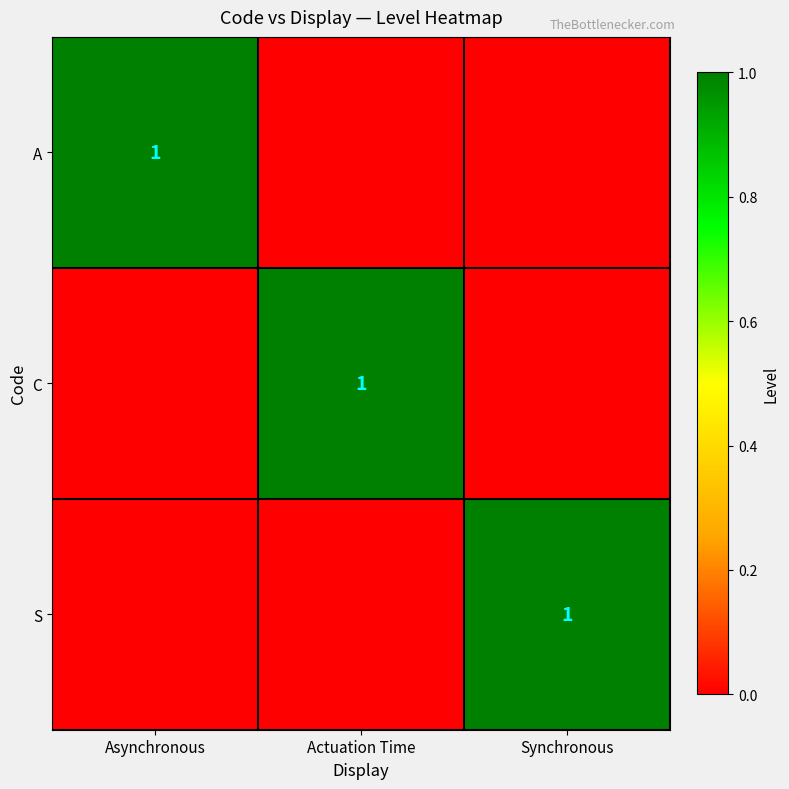

Is it true that A equals 1 at Asynchronous?

True